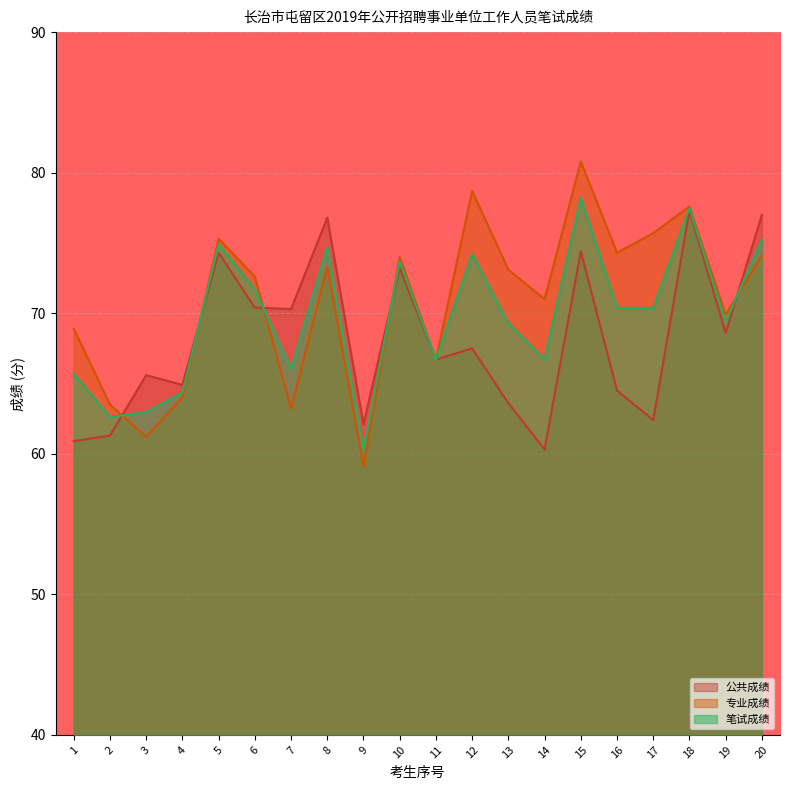

Which series ends up on top after the final intersection of 笔试成绩 and 专业成绩?

笔试成绩